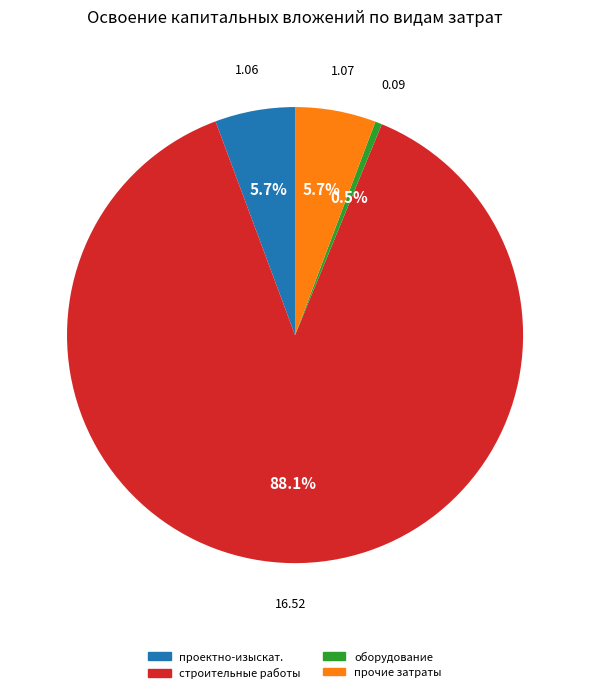

To the nearest percent, what is the difference between the largest and smallest slice percentages?

88%